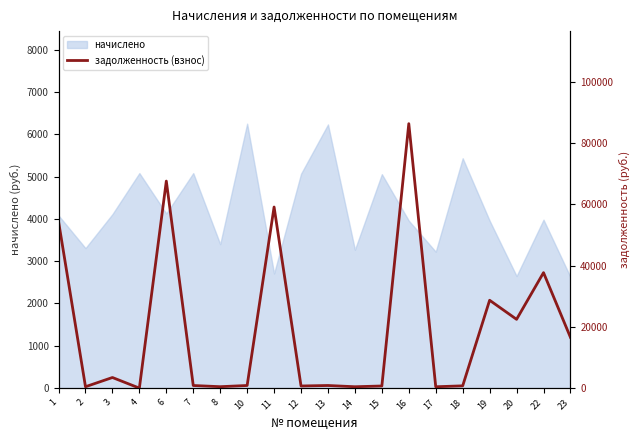

How many lines are shown in the chart?

1